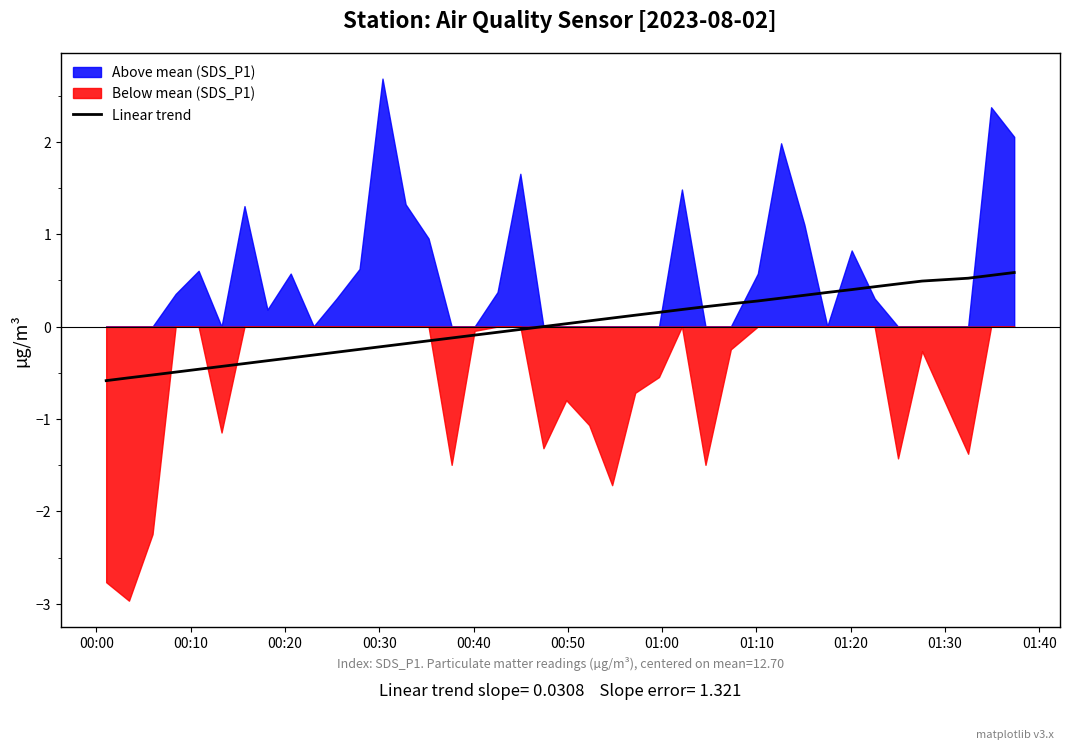

What is the maximum value for Linear trend?

0.6